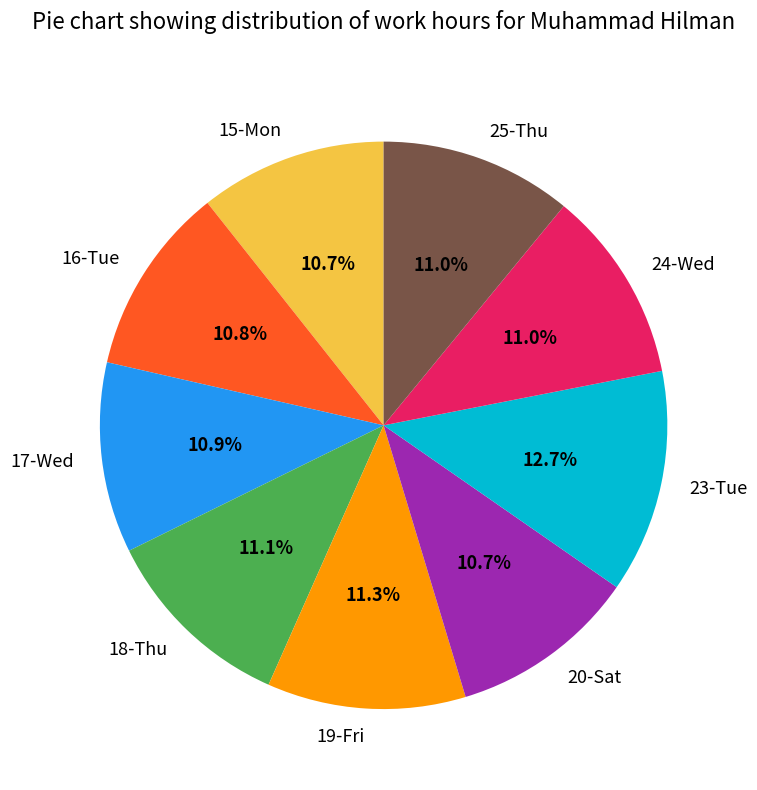

True or false: 15-Mon accounts for 11% of the total.

True